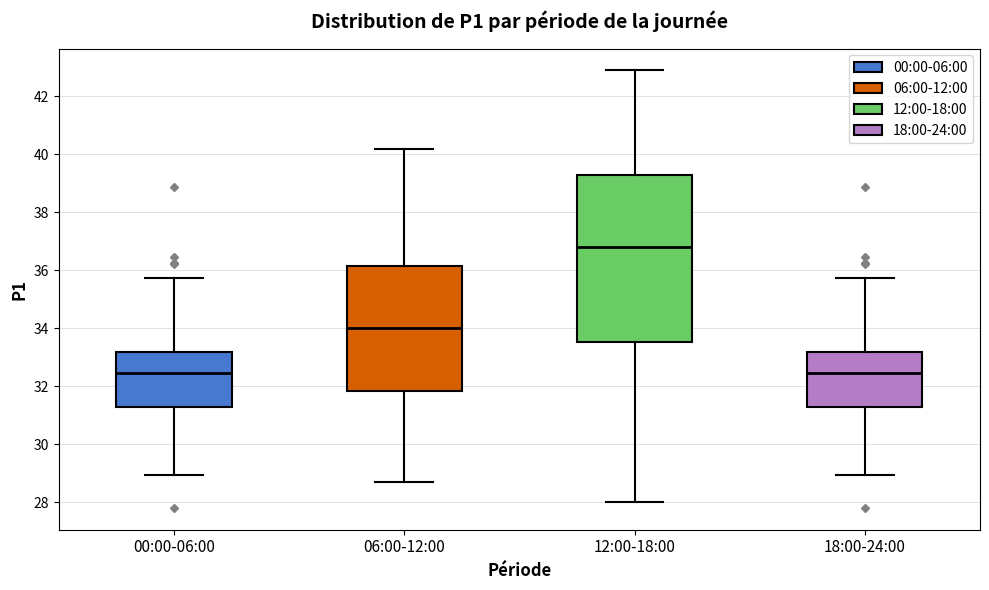

Which box has the highest median line?

12:00-18:00